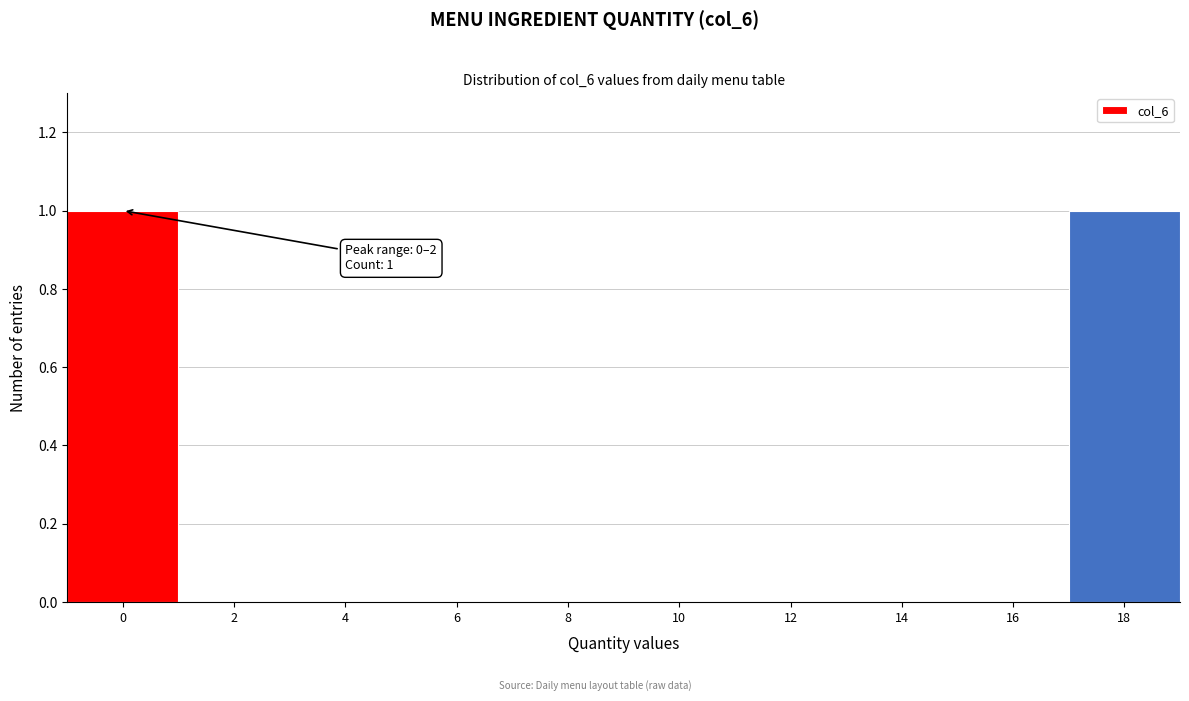

Reading right to left, extract all data points from this chart.

18=1	16=0	14=0	12=0	10=0	8=0	6=0	4=0	2=0	0=1